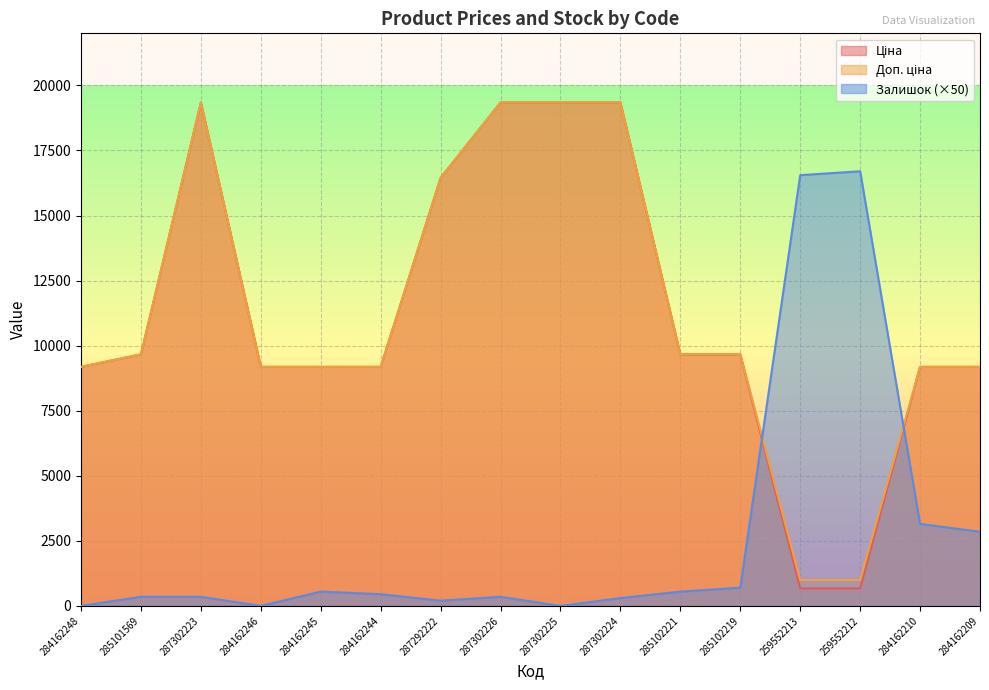

Does the chart display data point markers on the line(s)?

No